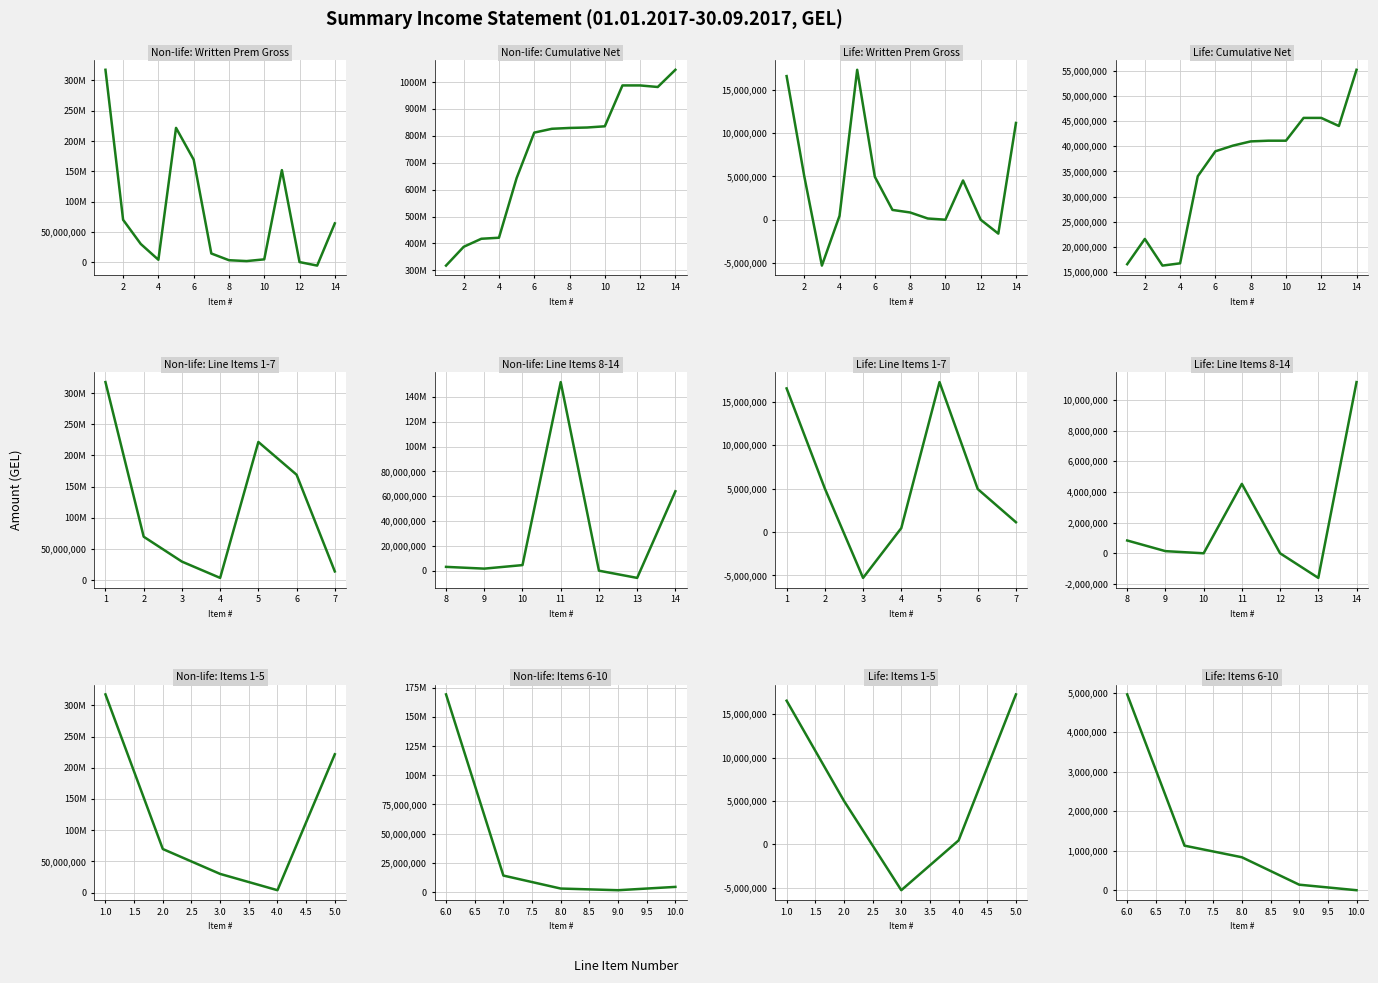

The value of Written premium, gross (Non-life) at 11 is 151902179.2. True or false?

True